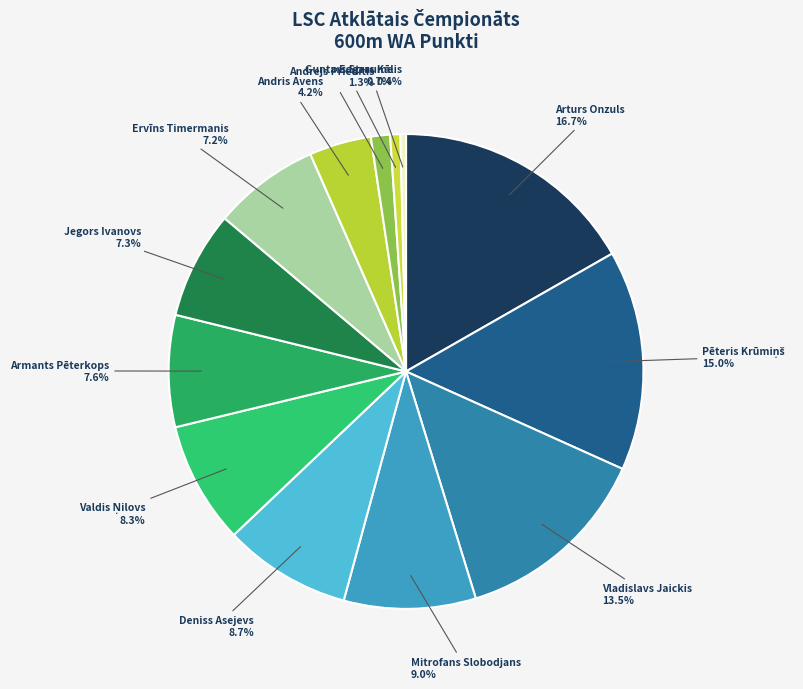

Is there a majority slice in this chart?

No